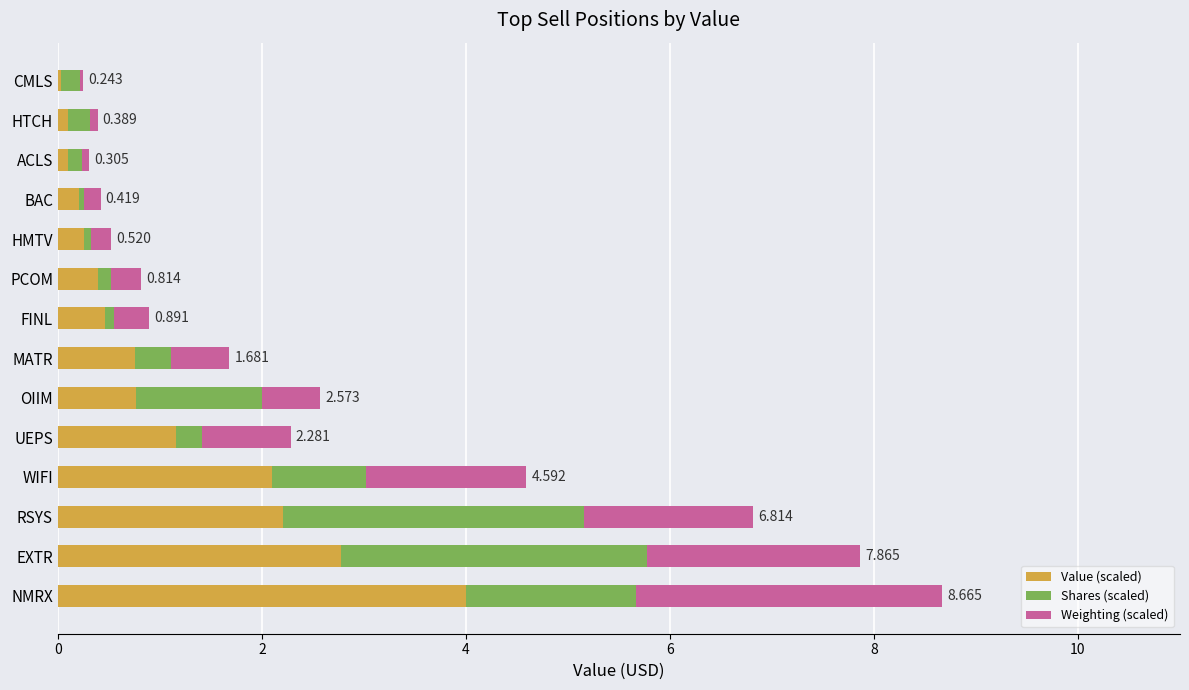

What is the sum of all Value (scaled) values?

15.3